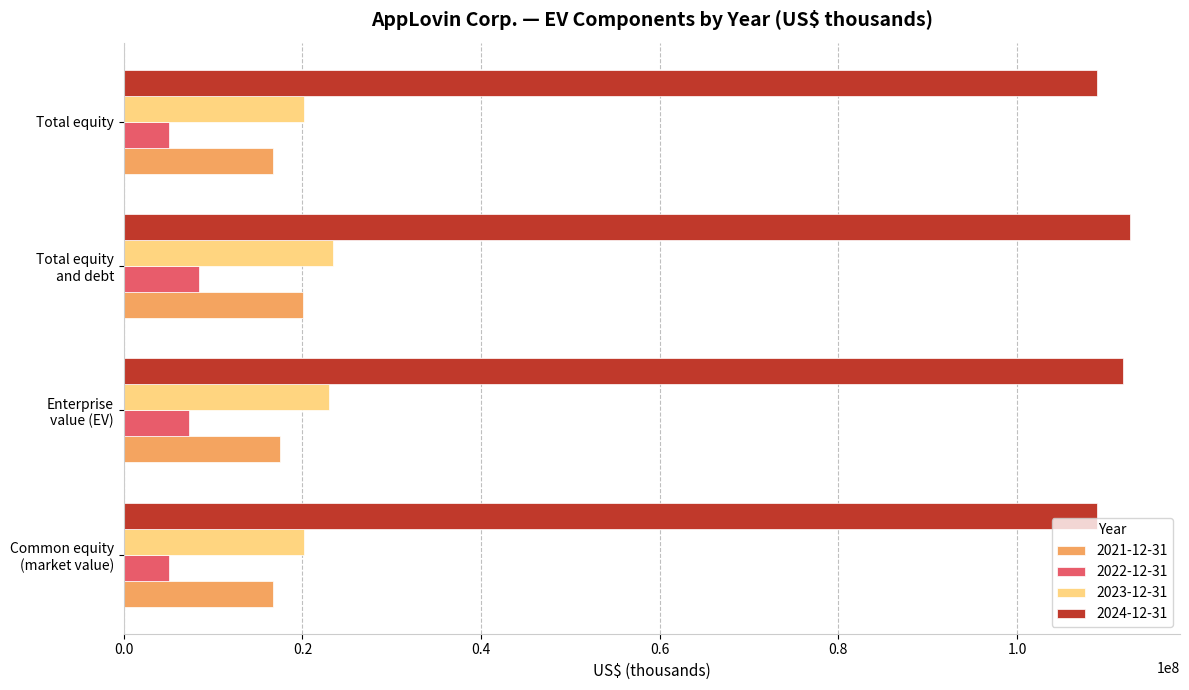

What is the lowest value of the 2023-12-31 series?

20174402